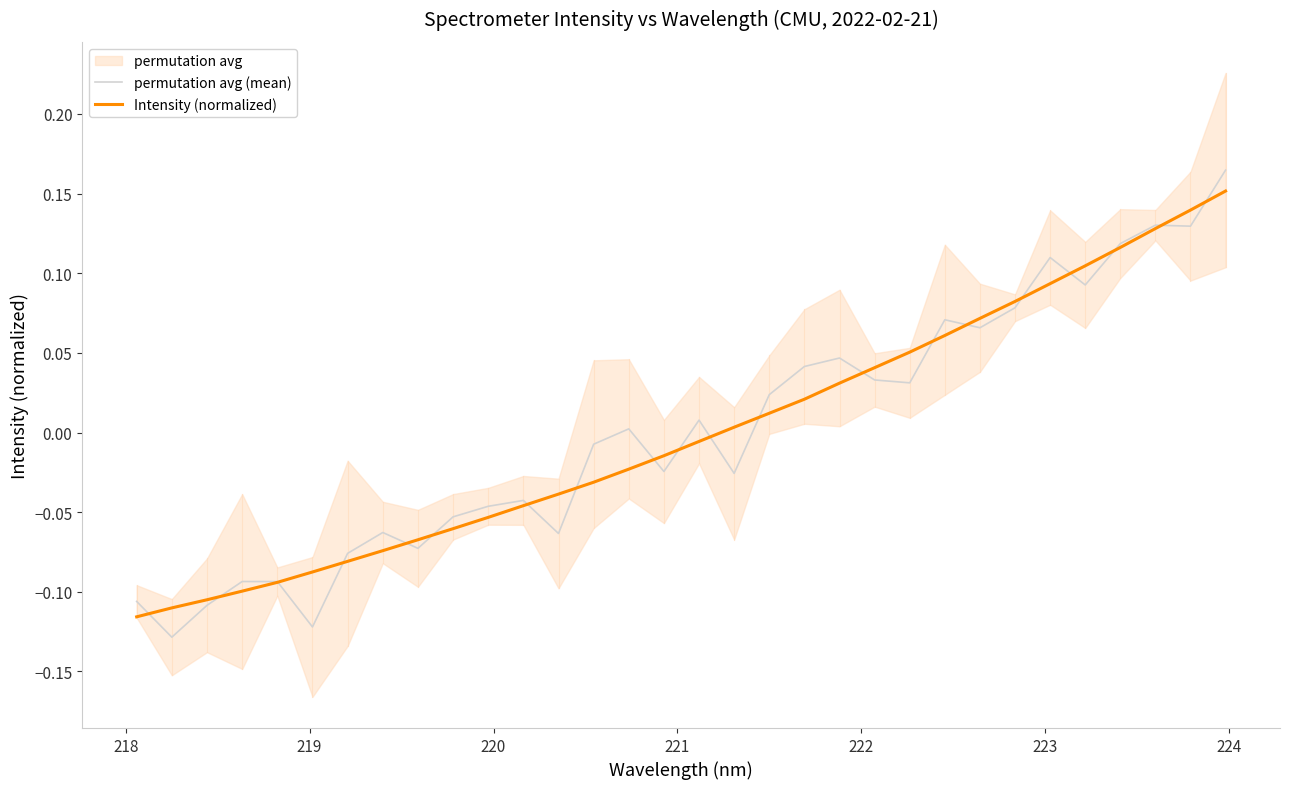

Does the chart display data point markers on the line(s)?

No